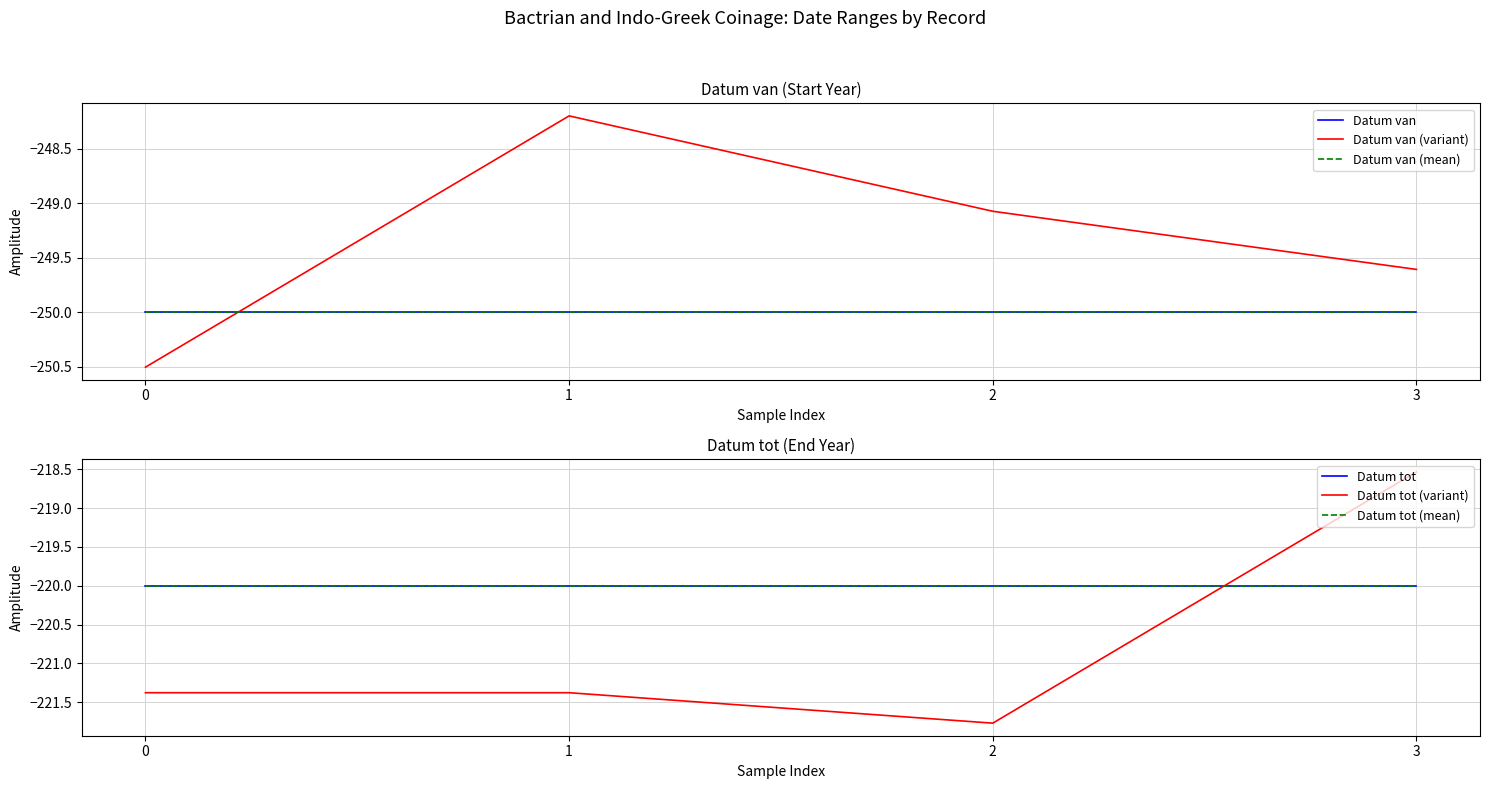

Reading right to left, extract all data points from this chart.

Datum van: 3=-250.0	2=-250.0	1=-250.0	0=-250.0
Datum van (variant): 3=-249.6	2=-249.1	1=-248.2	0=-250.5
Datum van (mean): 3=-250.0	2=-250.0	1=-250.0	0=-250.0
Datum tot: 3=-220.0	2=-220.0	1=-220.0	0=-220.0
Datum tot (variant): 3=-218.5	2=-221.8	1=-221.4	0=-221.4
Datum tot (mean): 3=-220.0	2=-220.0	1=-220.0	0=-220.0